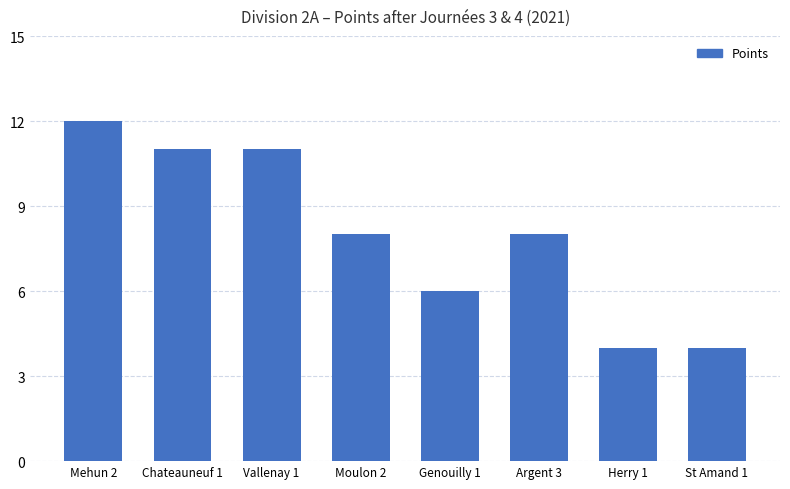

How many bars are there in total?

8